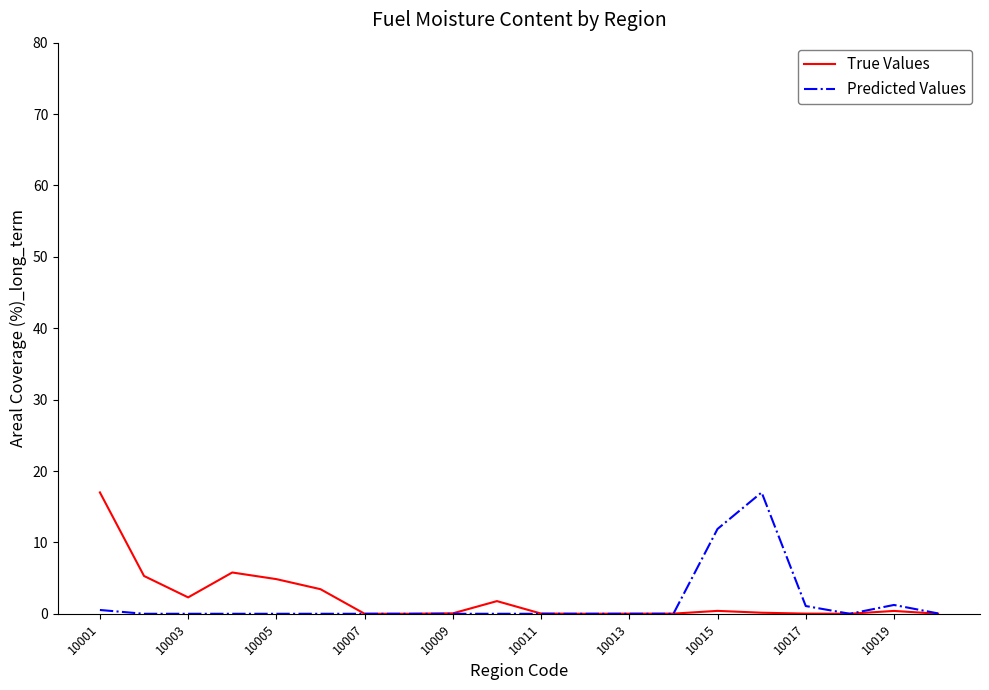

What is the maximum value shown in the chart?

17.0